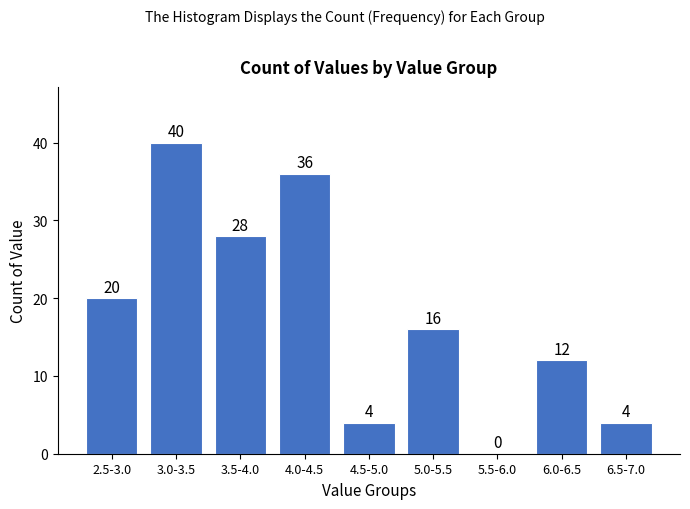

Reading right to left, what are all the values shown in this chart?

6.5-7.0=4	6.0-6.5=12	5.5-6.0=0	5.0-5.5=16	4.5-5.0=4	4.0-4.5=36	3.5-4.0=28	3.0-3.5=40	2.5-3.0=20